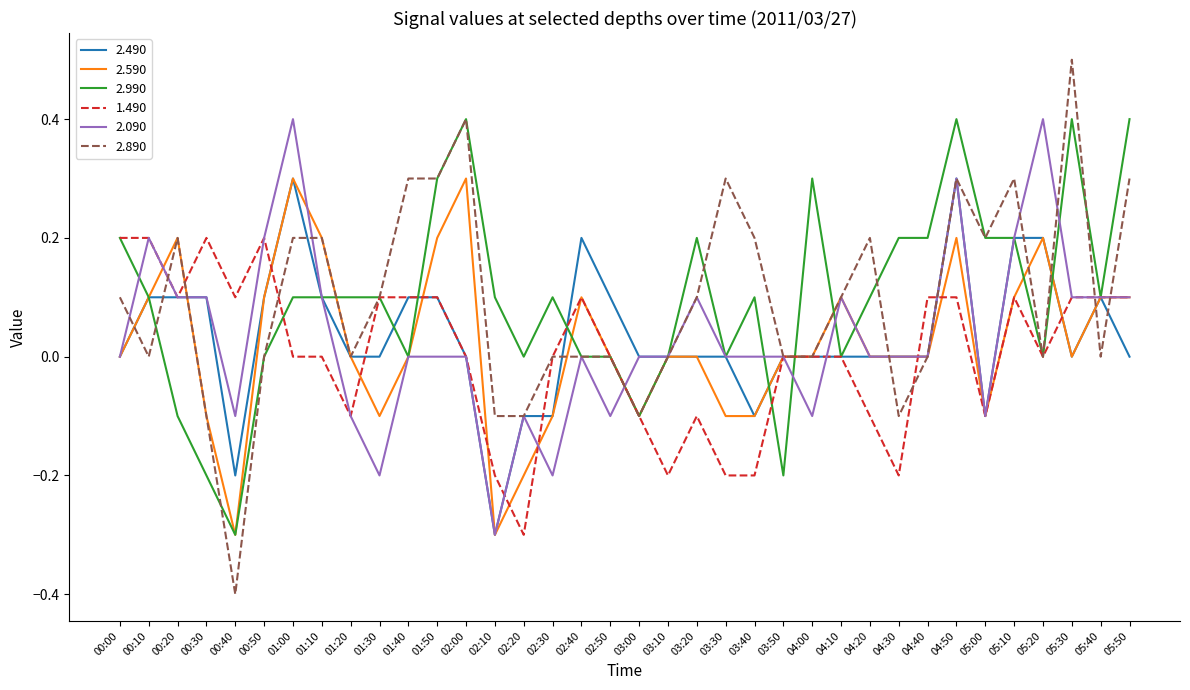

What is the maximum value for 2.990?

0.4